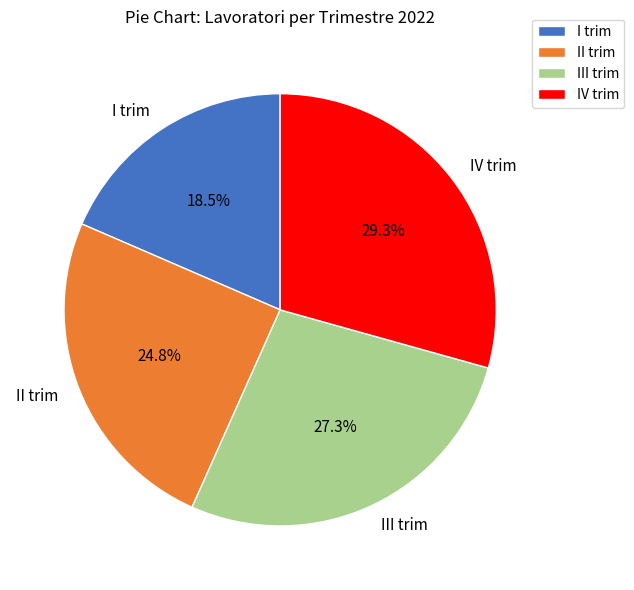

To the nearest percent, what percentage of the pie is IV trim?

29%